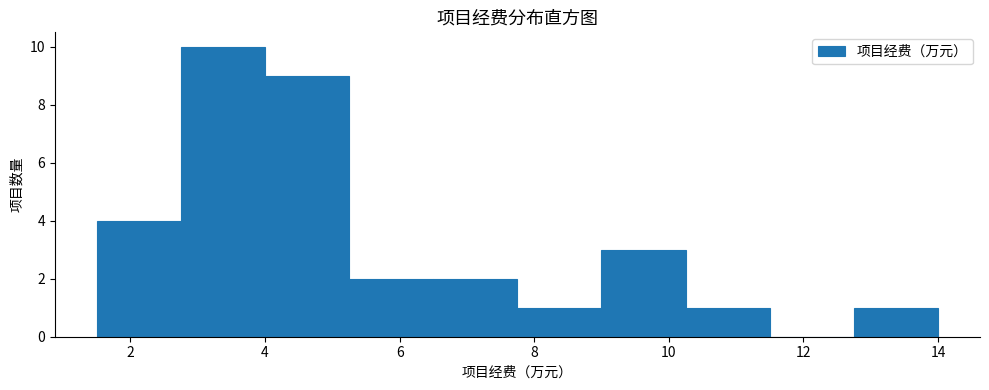

Reading left to right, transcribe this chart: for each bar, give the range it covers on the x-axis and its height. Neither the bar edges nor the heights are printed on the chart, so give them approximately, as read against the axes.

1.50 to 2.75: 4
2.75 to 4.00: 10
4.00 to 5.25: 9
5.25 to 6.50: 2
6.50 to 7.75: 2
7.75 to 9.00: 1
9.00 to 10.25: 3
10.25 to 11.50: 1
11.50 to 12.75: 0
12.75 to 14.00: 1